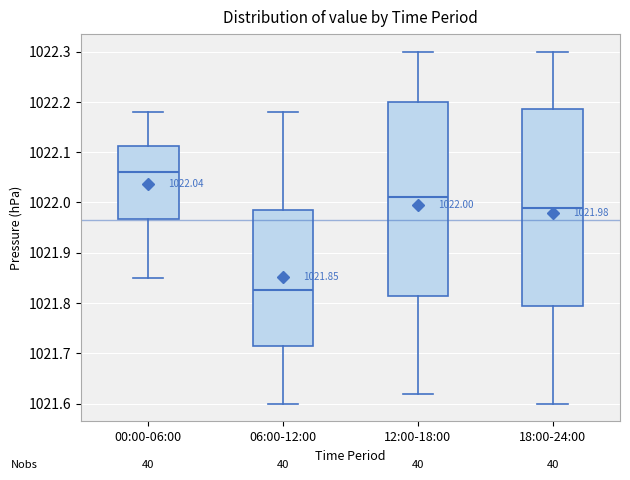

Which box has the lowest median line?

06:00-12:00